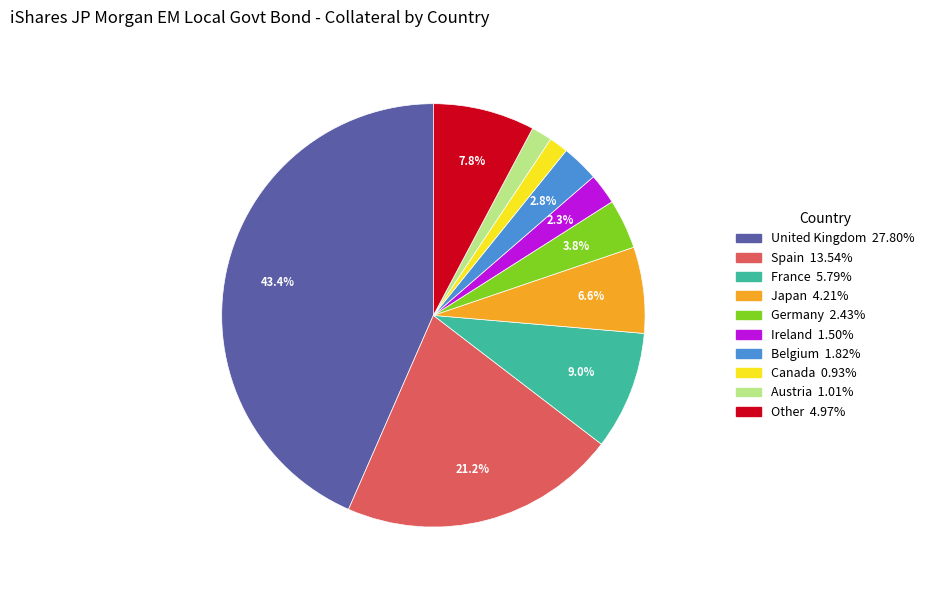

Do Canada and Belgium together represent more than half of the pie?

No